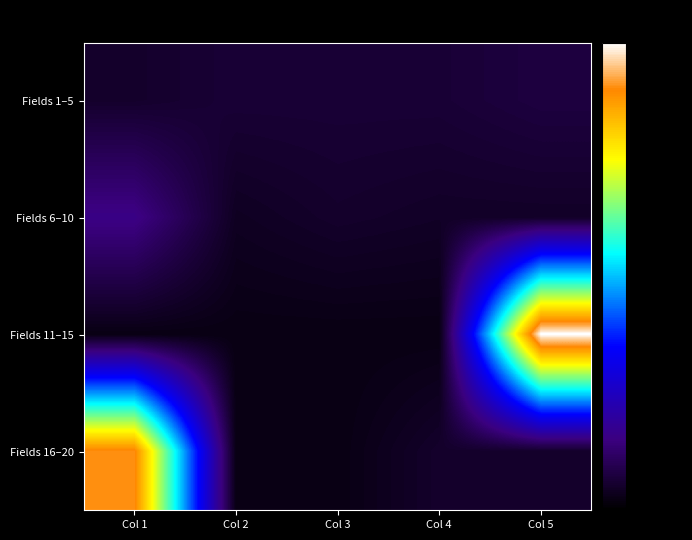

Reading left to right, what are all the values shown in this chart?

Fields 1–5: Col 1=9	Col 2=11	Col 3=11	Col 4=11	Col 5=13
Fields 6–10: Col 1=27	Col 2=7	Col 3=9	Col 4=8	Col 5=8
Fields 11–15: Col 1=4	Col 2=4	Col 3=4	Col 4=4	Col 5=169
Fields 16–20: Col 1=153	Col 2=4	Col 3=4	Col 4=9	Col 5=9